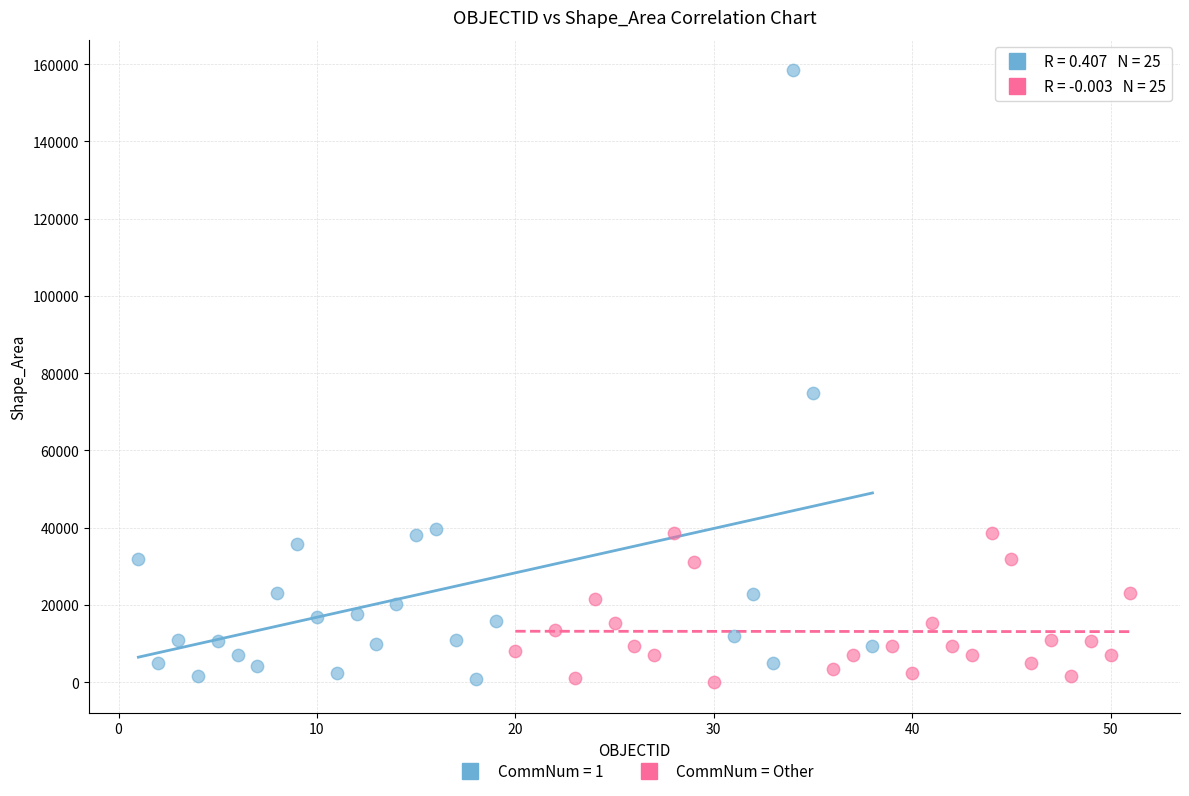

Which series has the largest Y range (max minus min)?

CommNum = 1